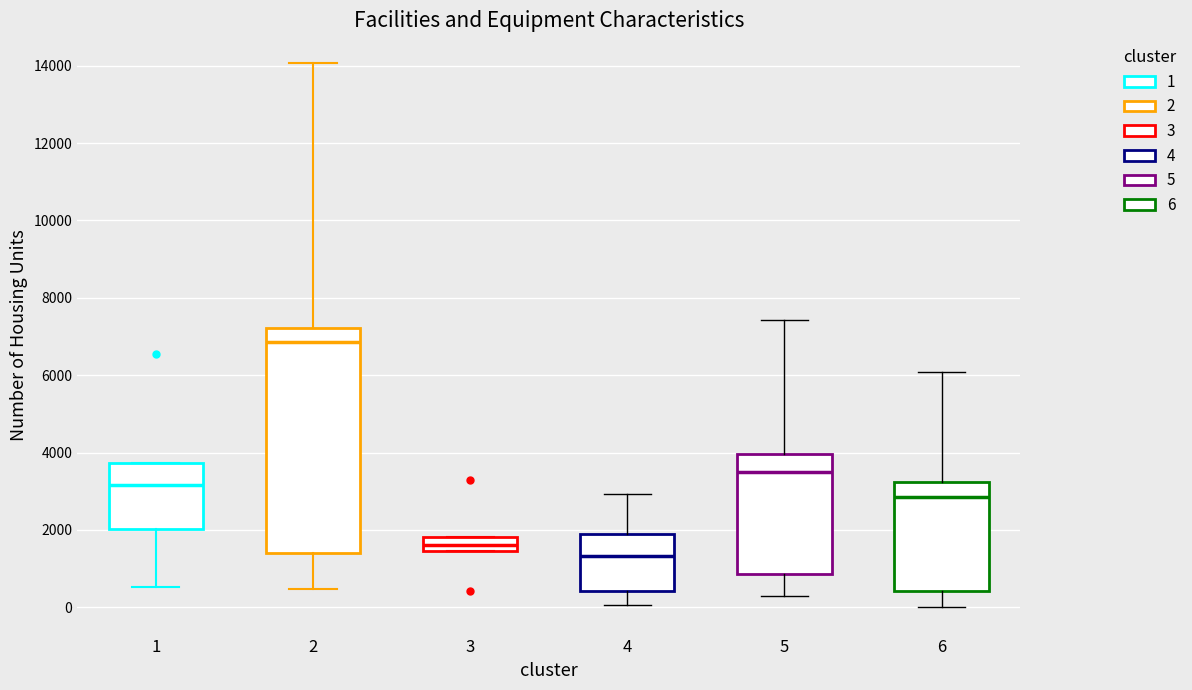

Which box has the highest median line?

2